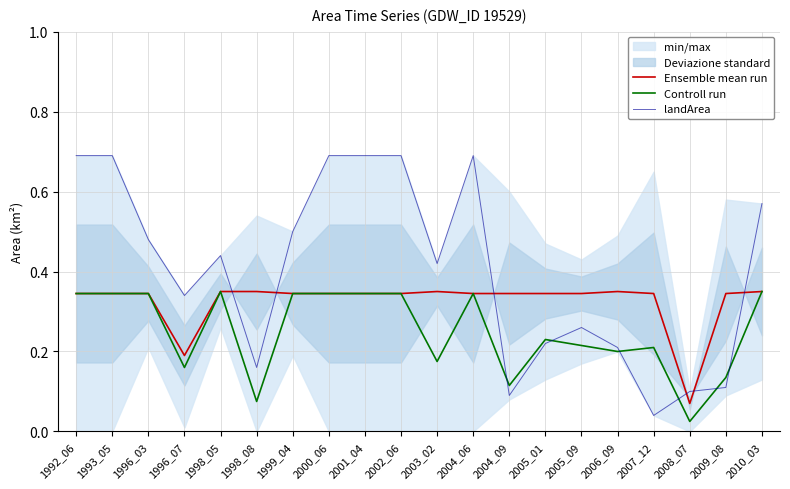

In Controll run, how many points are lower than both neighbors (excluding endpoints)?

6